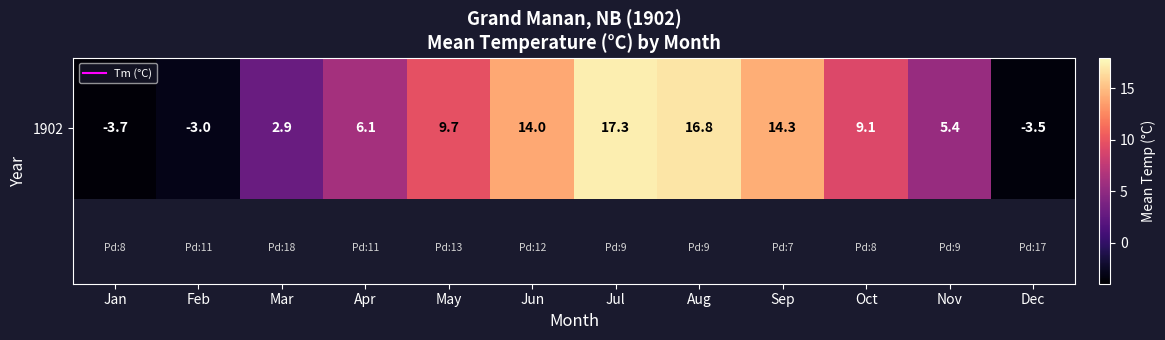

At which category does the chart reach its minimum across all series?

Jan